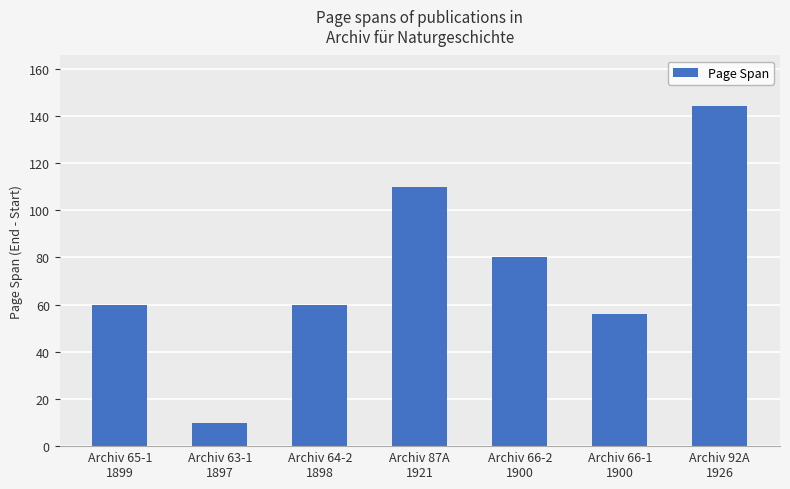

Reading left to right, transcribe all the data shown in this chart.

Archiv 65-1
1899=60	Archiv 63-1
1897=10	Archiv 64-2
1898=60	Archiv 87A
1921=110	Archiv 66-2
1900=80	Archiv 66-1
1900=56	Archiv 92A
1926=144